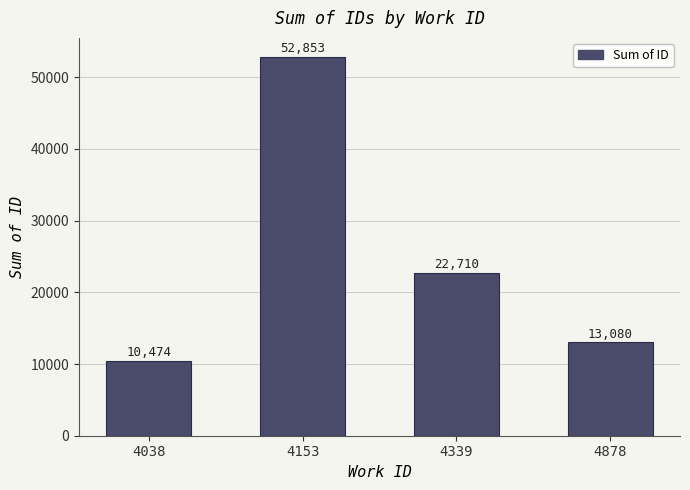

Where is the data nearest to the value 31663?

4339